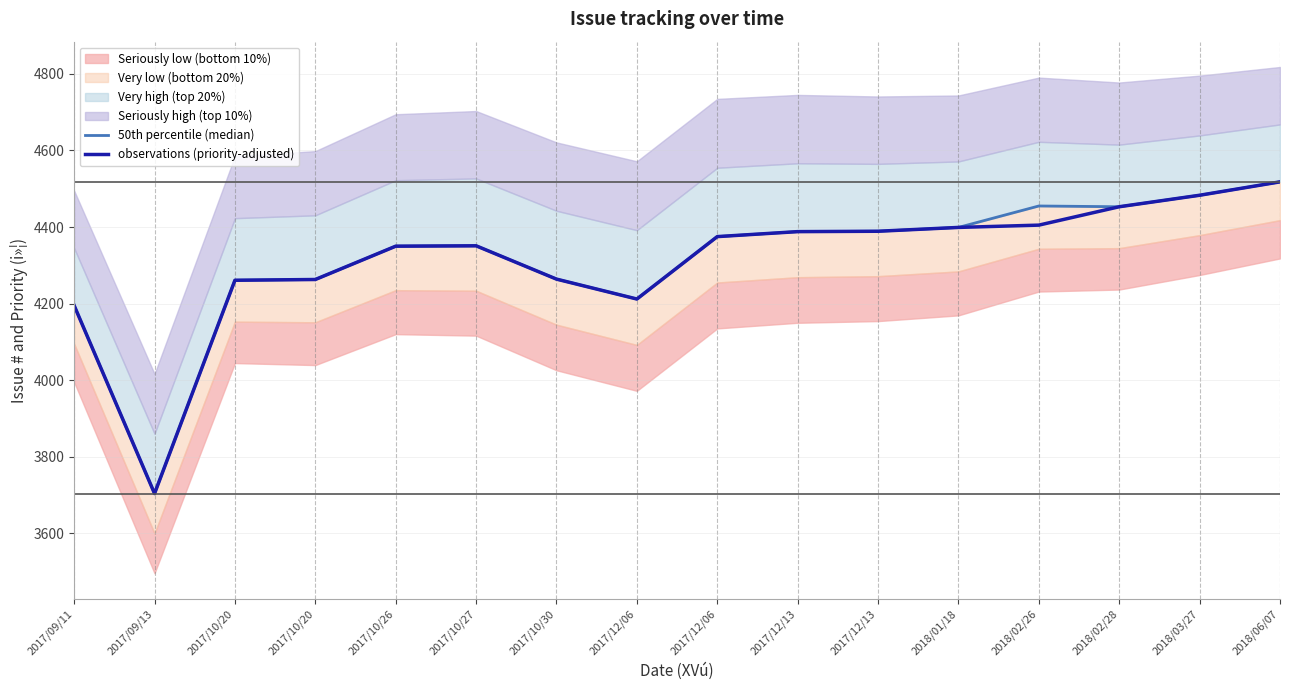

What is the difference between the observations (priority-adjusted) values at 2017/12/06 and 2017/10/20?

112